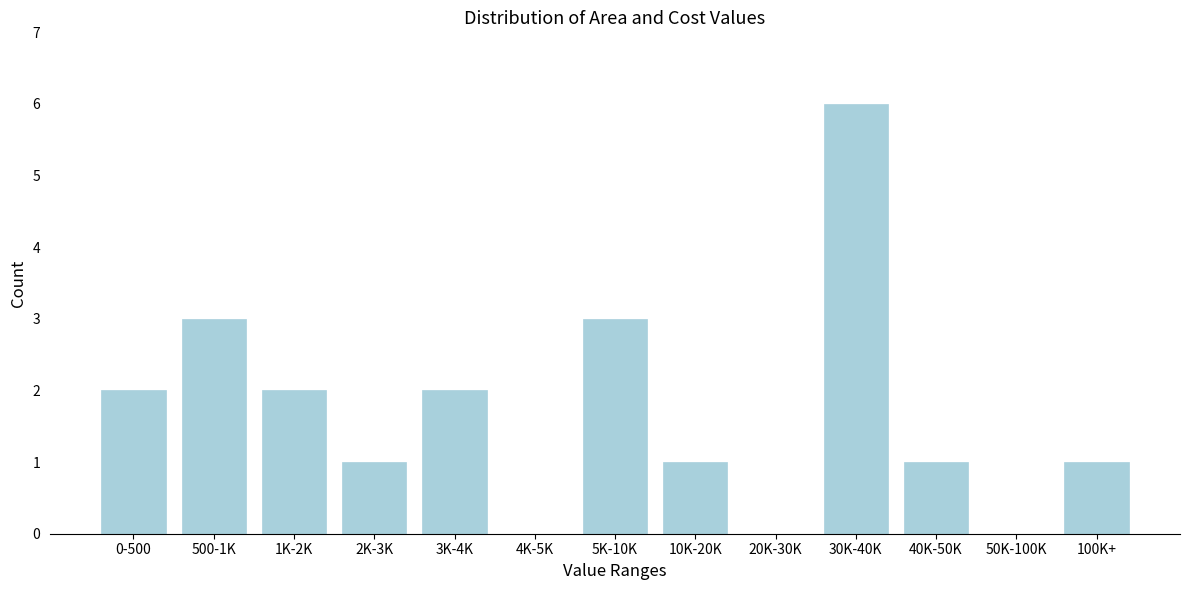

Reading right to left, transcribe all the data shown in this chart.

100K+=1	50K-100K=0	40K-50K=1	30K-40K=6	20K-30K=0	10K-20K=1	5K-10K=3	4K-5K=0	3K-4K=2	2K-3K=1	1K-2K=2	500-1K=3	0-500=2